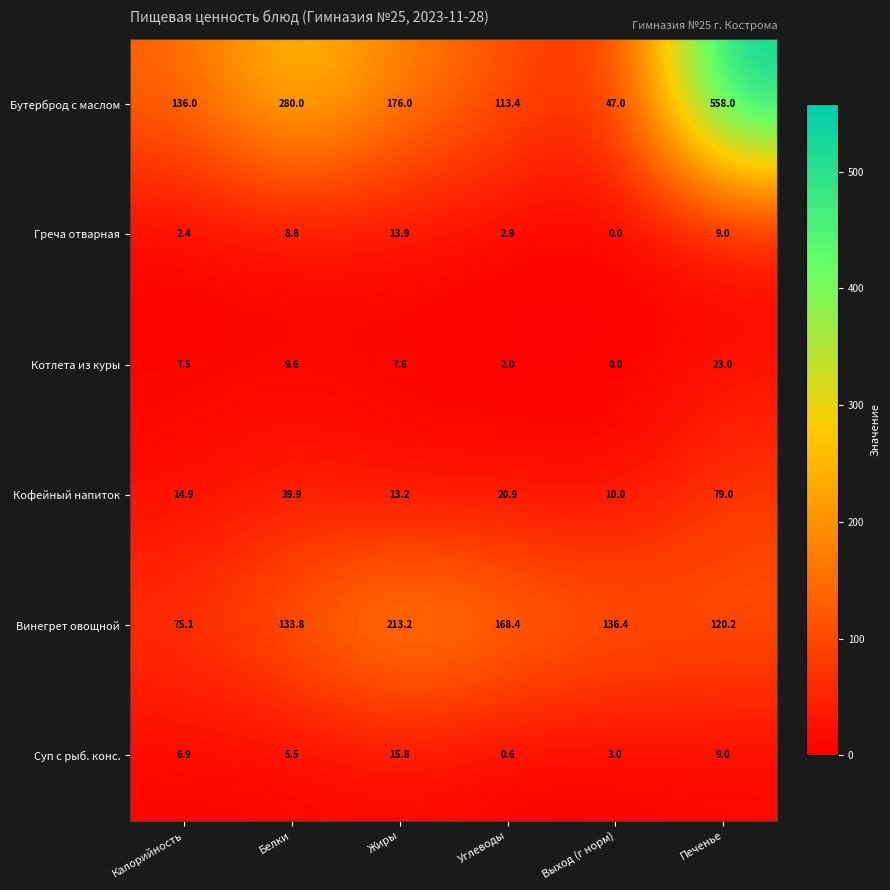

Is it true that Греча отварная equals 13.9 at Жиры?

True